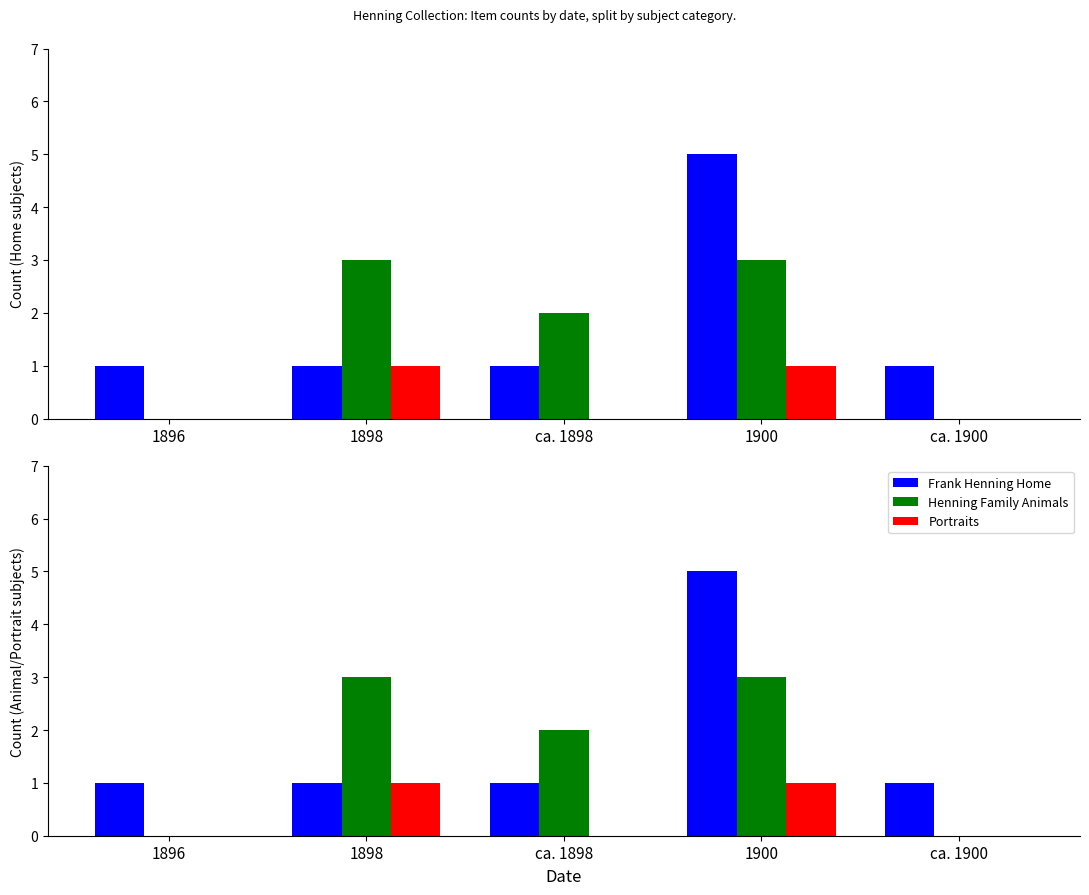

Reading left to right, list all the values displayed in this chart.

Frank Henning Home: 1896=1	1898=1	ca. 1898=1	1900=5	ca. 1900=1
Henning Family Animals: 1896=0	1898=3	ca. 1898=2	1900=3	ca. 1900=0
Portraits: 1896=0	1898=1	ca. 1898=0	1900=1	ca. 1900=0